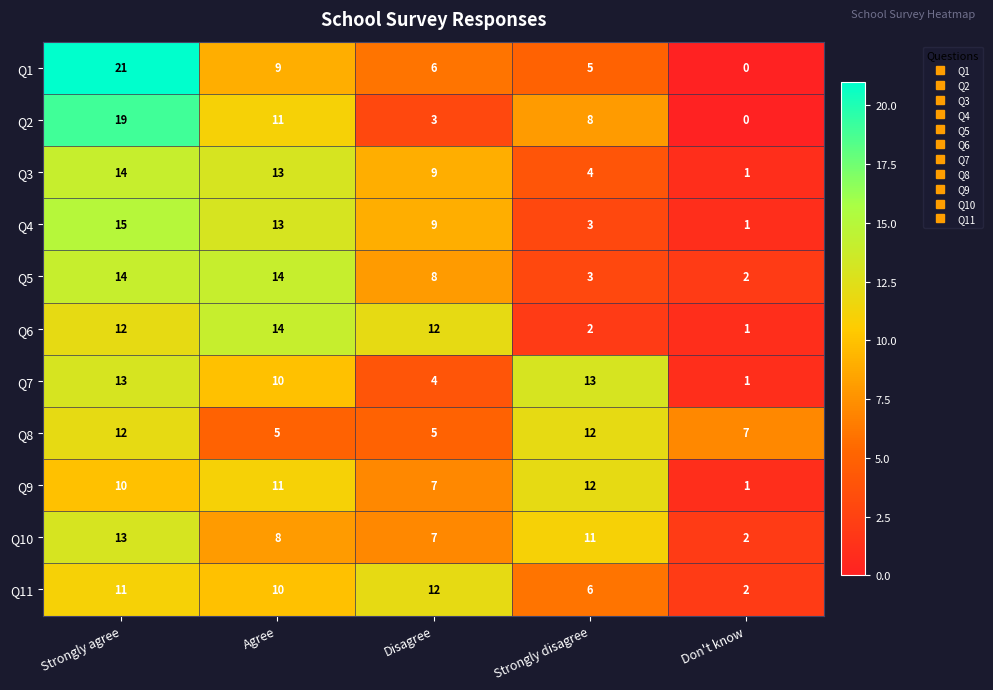

The value of Q1 at Strongly disagree is 5. True or false?

True